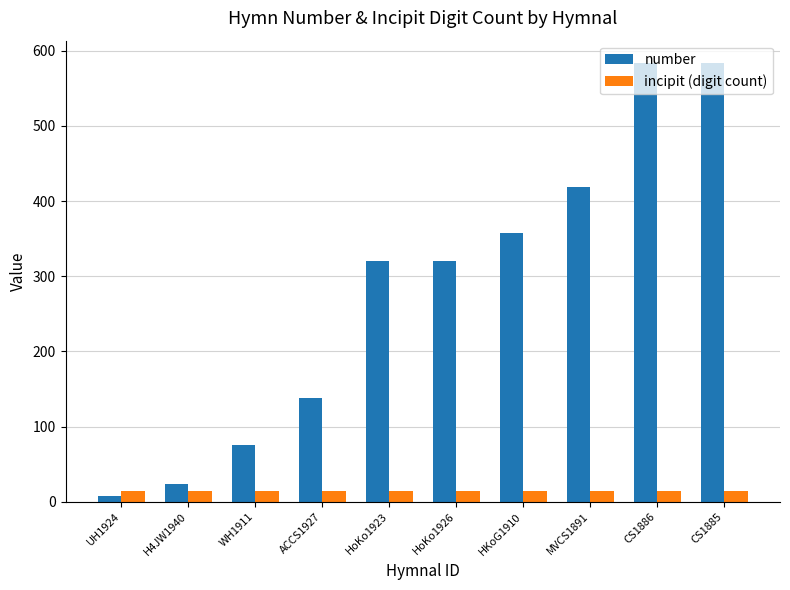

Rank the series by their average value, from lowest to highest.

incipit (digit count), number